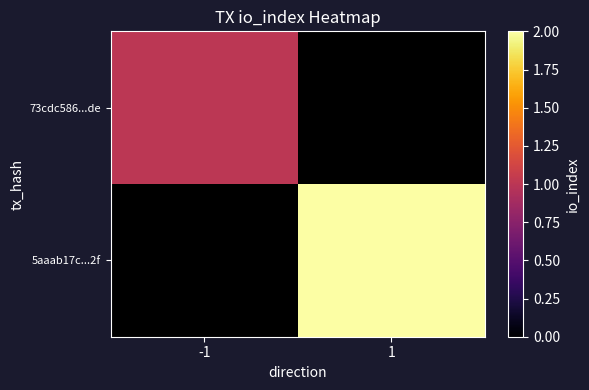

Reading left to right, what are all the values shown in this chart?

73cdc586...de: -1=1	1=0
5aaab17c...2f: -1=0	1=2